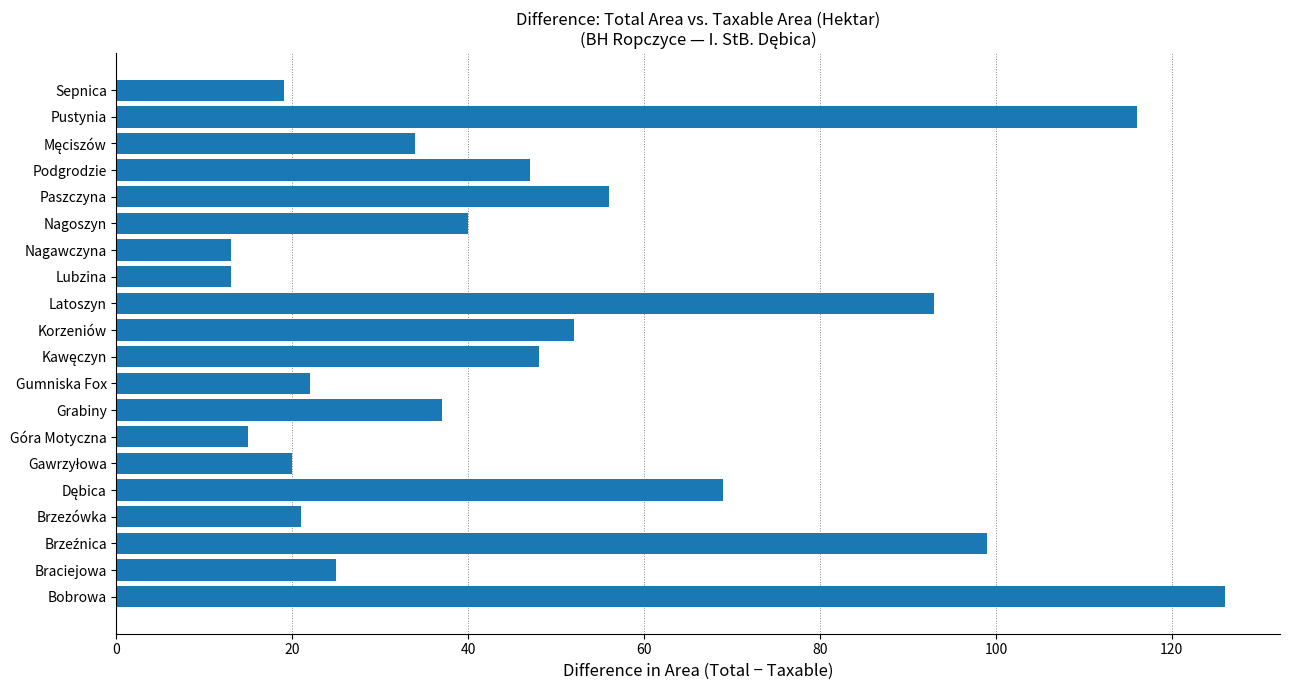

Which has a higher value, Sepnica or Grabiny?

Grabiny